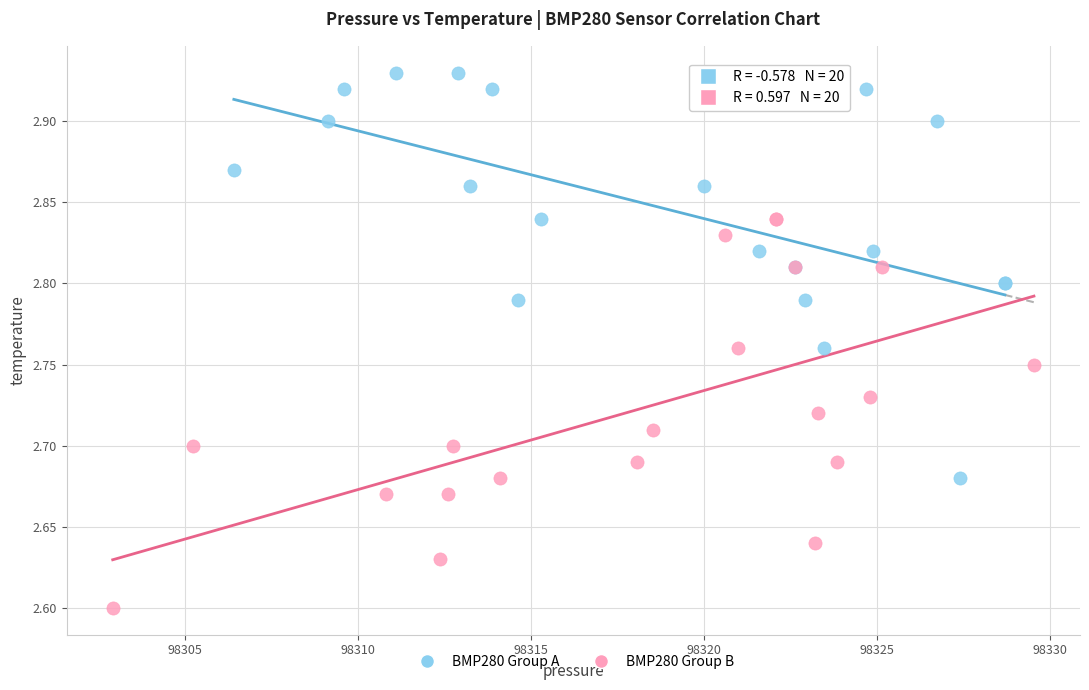

Which series reaches the maximum Y coordinate?

BMP280 Group A